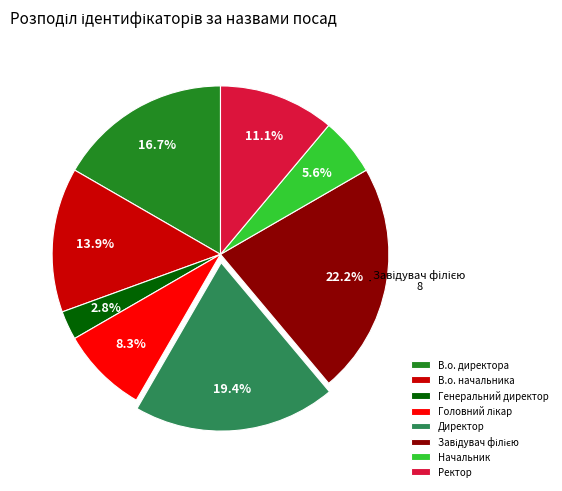

Is there any slice that represents more than half of the pie?

No